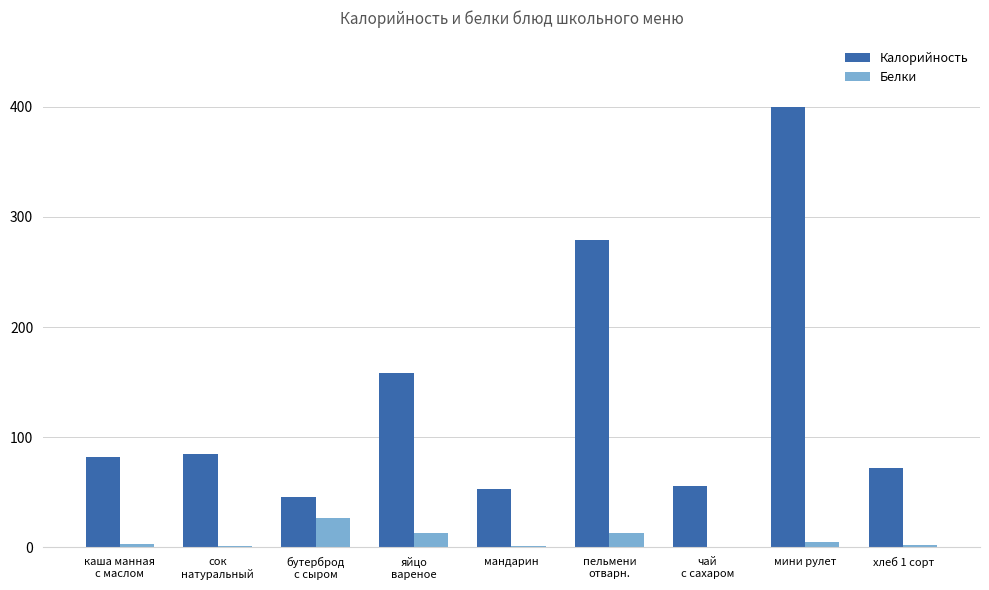

Is the value of Калорийность at чай
с сахаром greater than the value of Белки at хлеб 1 сорт?

Yes